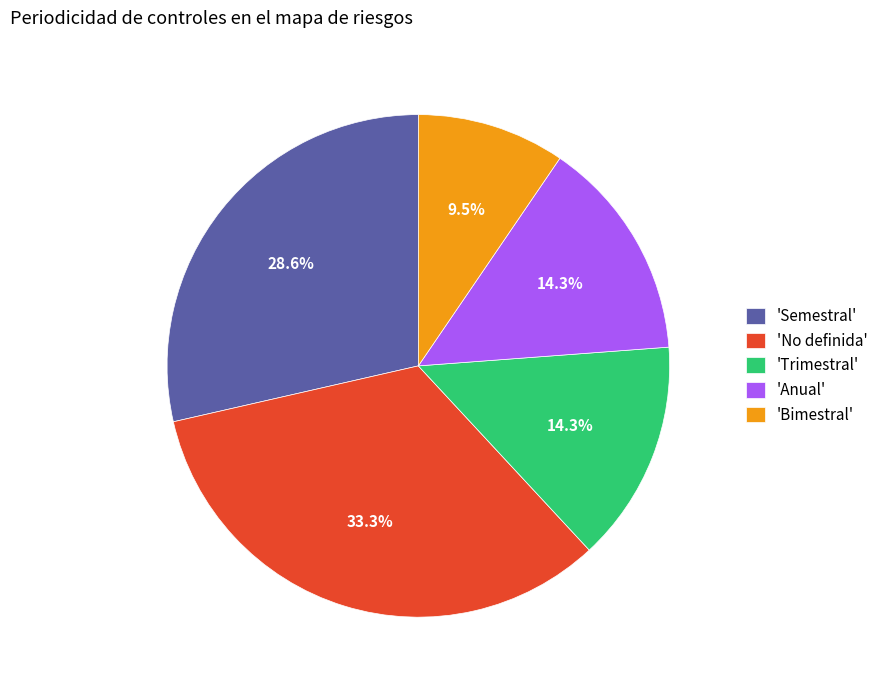

Do 'Trimestral' and 'Anual' together represent more than half of the pie?

No